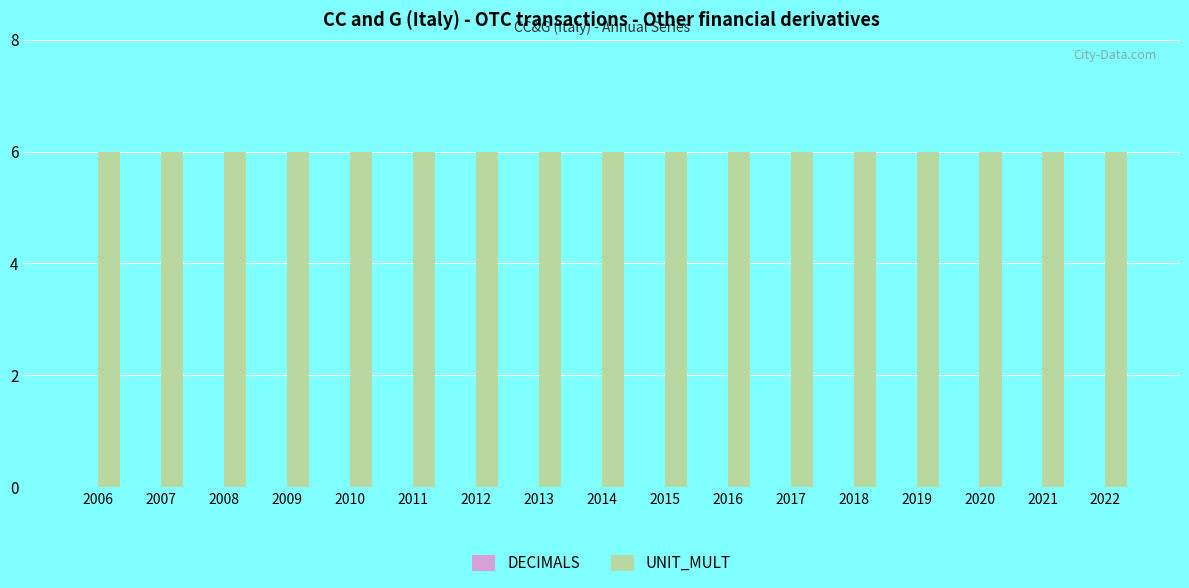

Reading right to left, what are all the values shown in this chart?

DECIMALS: 0	0	0	0	0	0	0	0	0	0	0	0	0	0	0	0	0
UNIT_MULT: 6	6	6	6	6	6	6	6	6	6	6	6	6	6	6	6	6